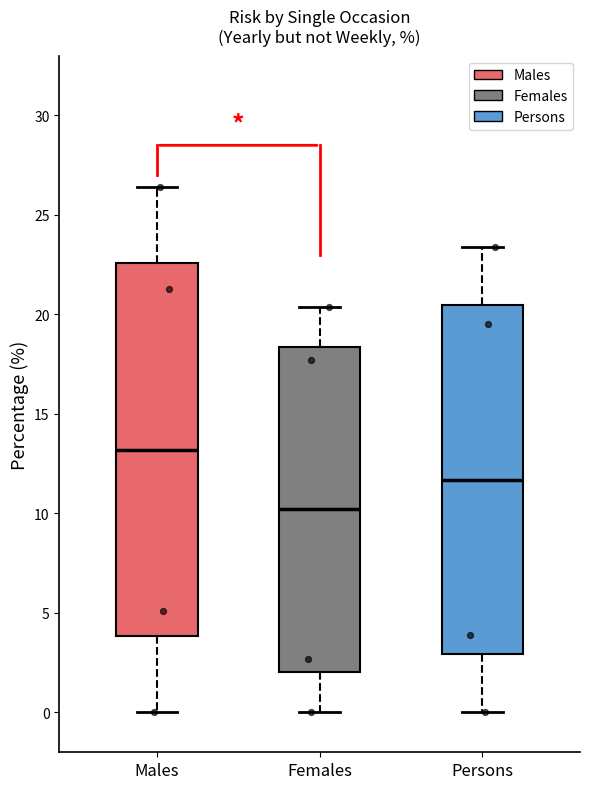

Reading left to right, transcribe this box plot: for each box, give where its median line is, the range the box spans, and where its two whiskers end, as read against the y-axis. The values are not printed on the chart, so give them approximately, as read against the axis.

Males: median 13.0, box 4.0 to 22.5, whiskers 0.0 to 26.5
Females: median 10.0, box 2.0 to 18.5, whiskers 0.0 to 20.5
Persons: median 11.5, box 3.0 to 20.5, whiskers 0.0 to 23.5